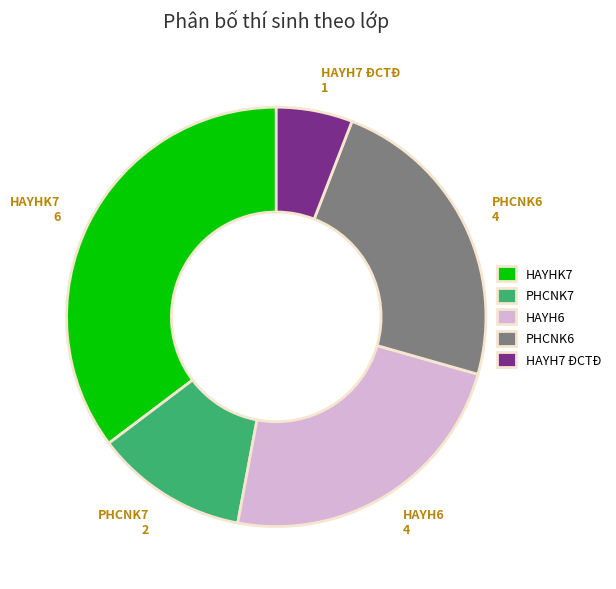

What is the smallest slice in the pie chart?

HAYH7 ĐCTĐ